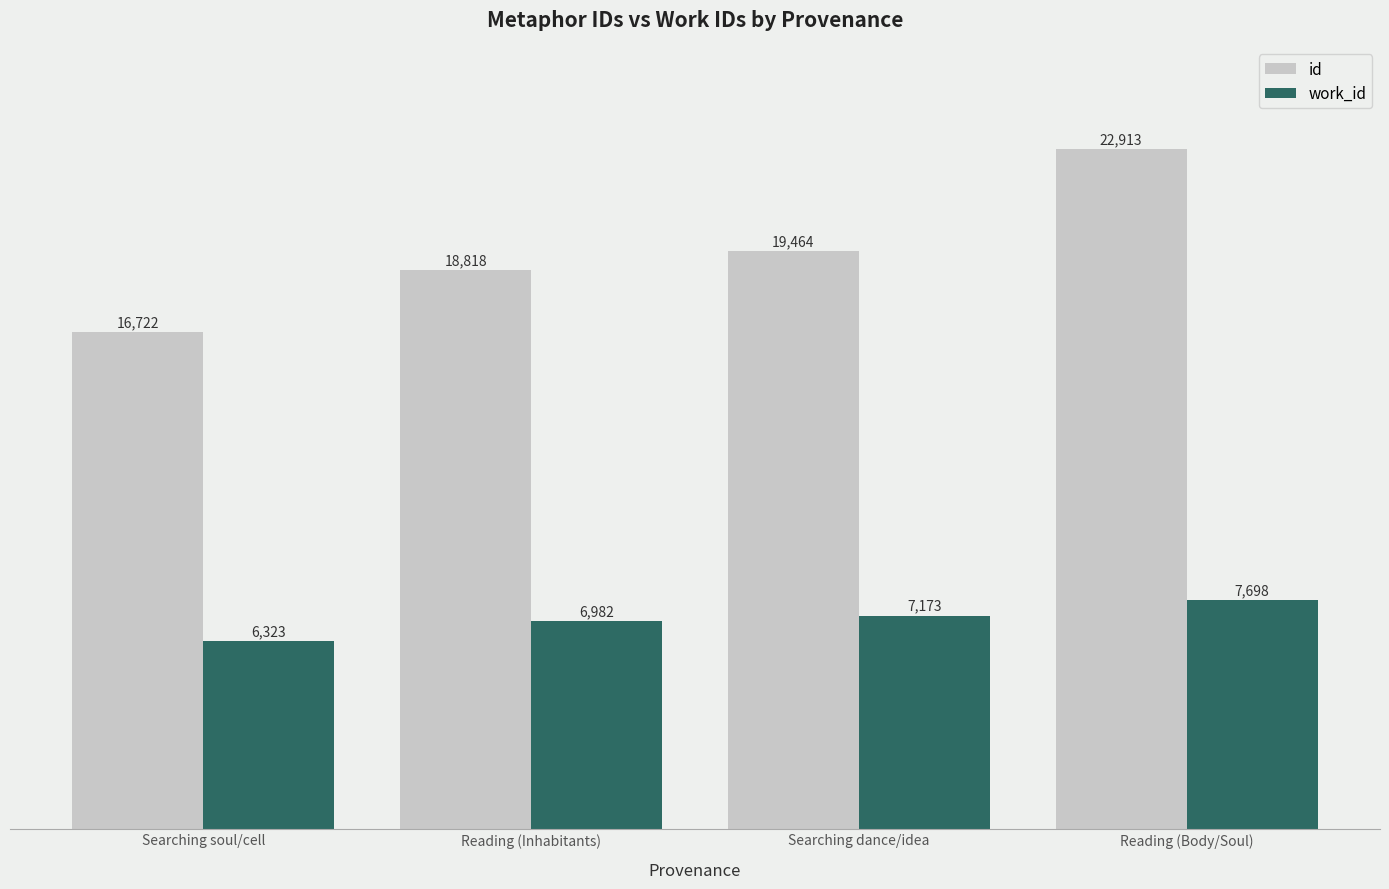

List the series in order of their peak value, highest first.

id, work_id